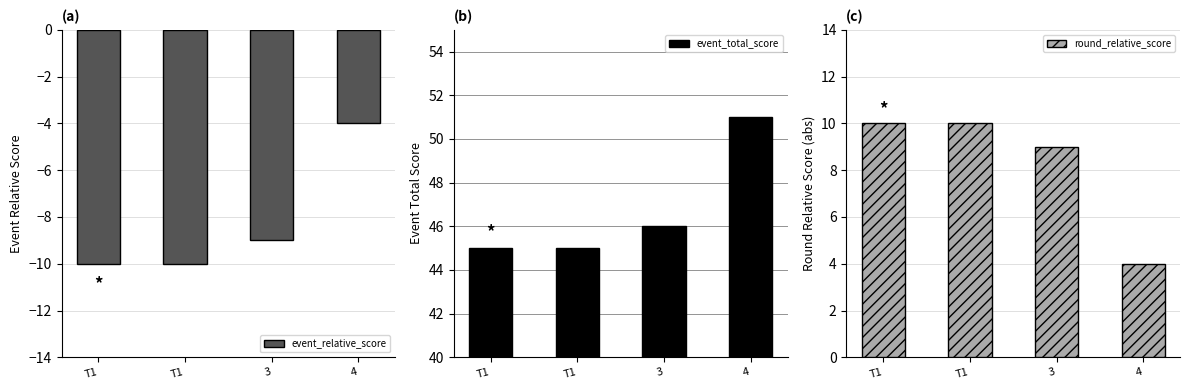

Between 4 and T1, which is larger?

4